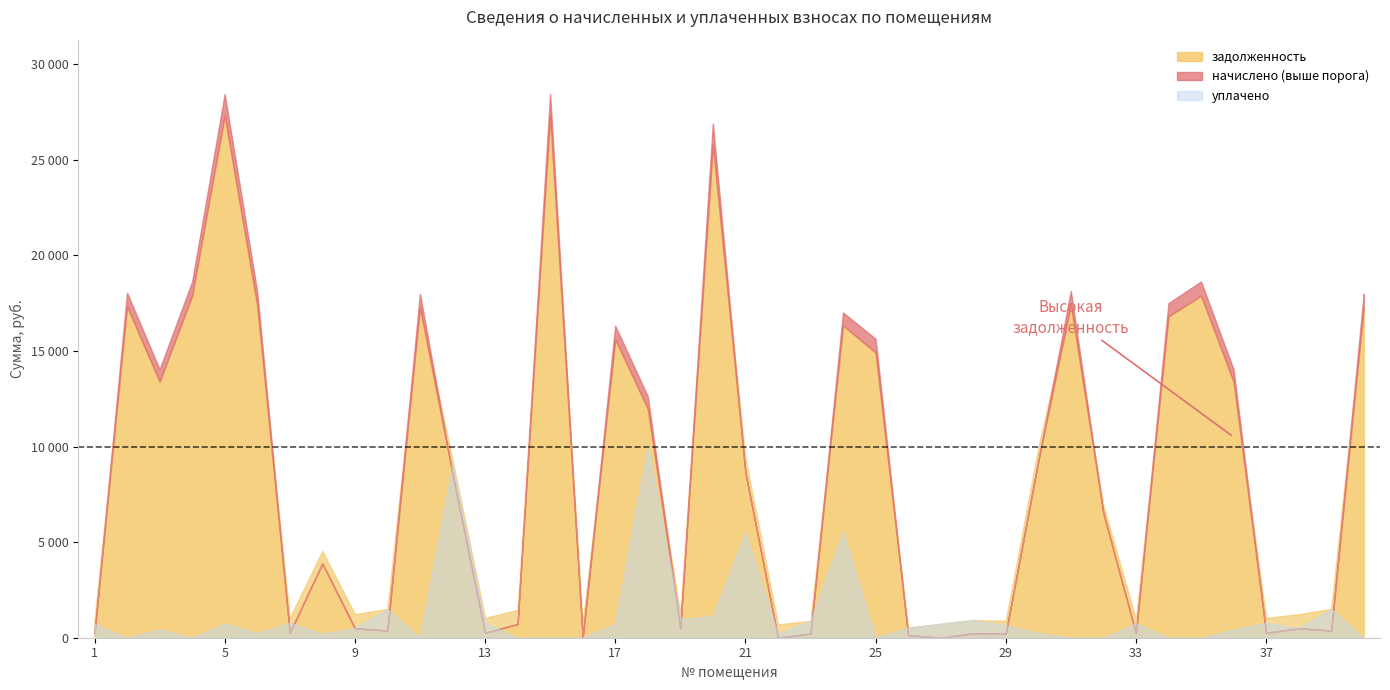

What is the highest value of the задолженность series?

27311.0